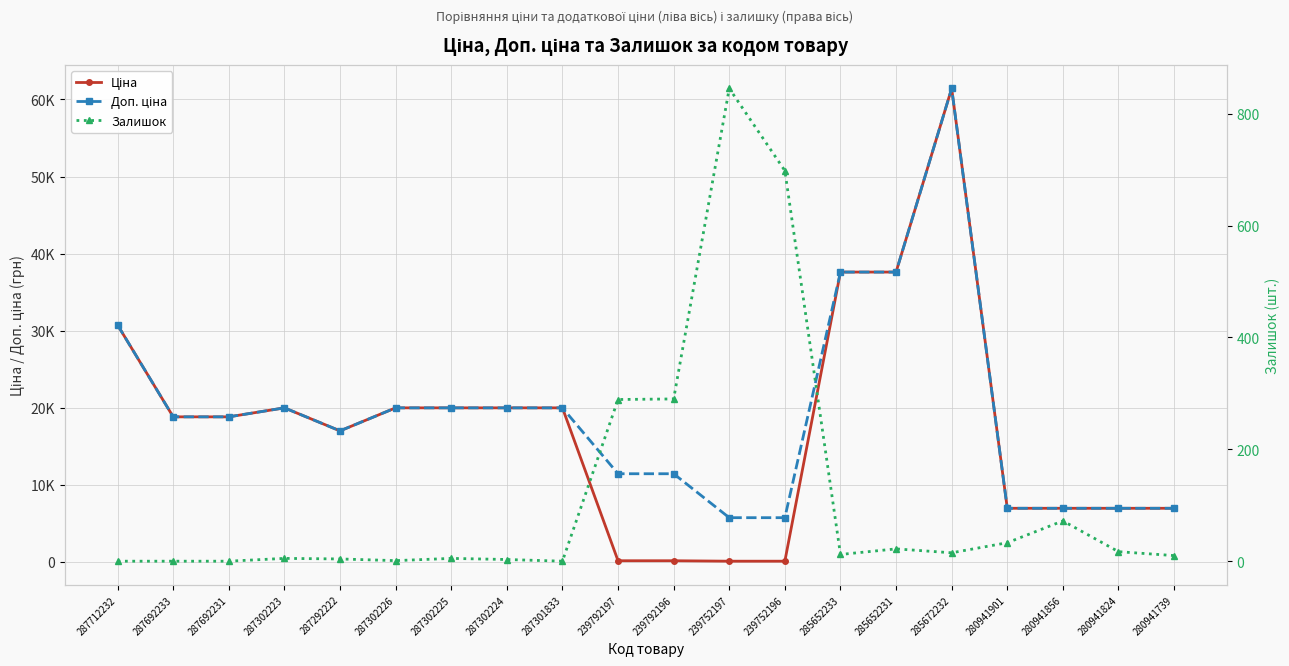

Which category has the lowest value in the Ціна series?

239752197